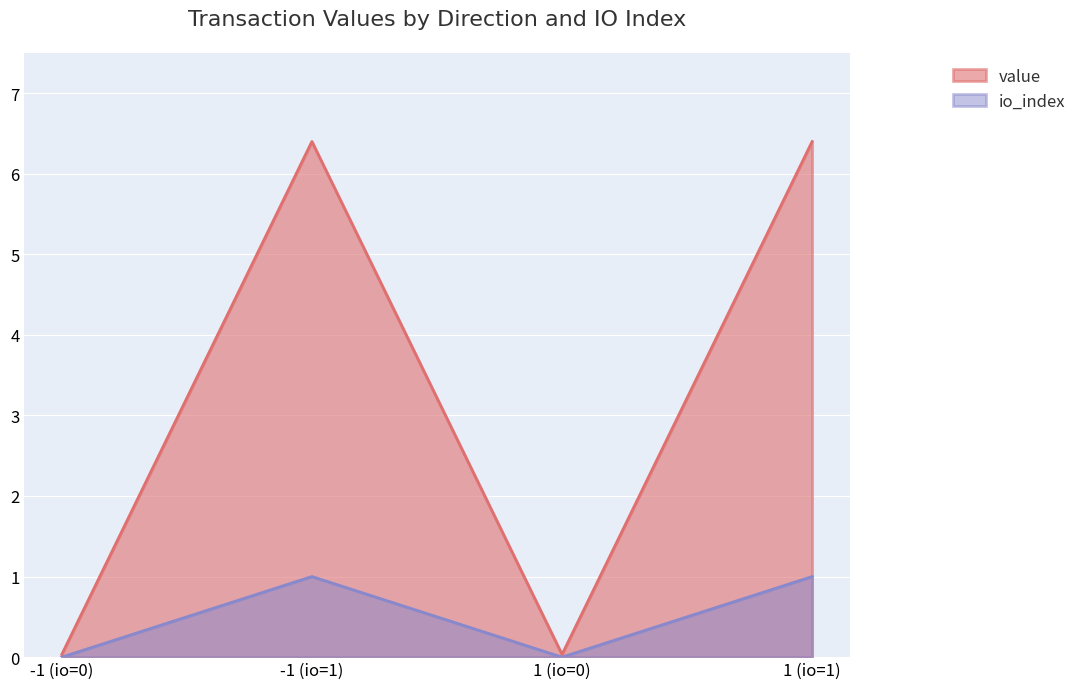

How many lines are shown in the chart?

2